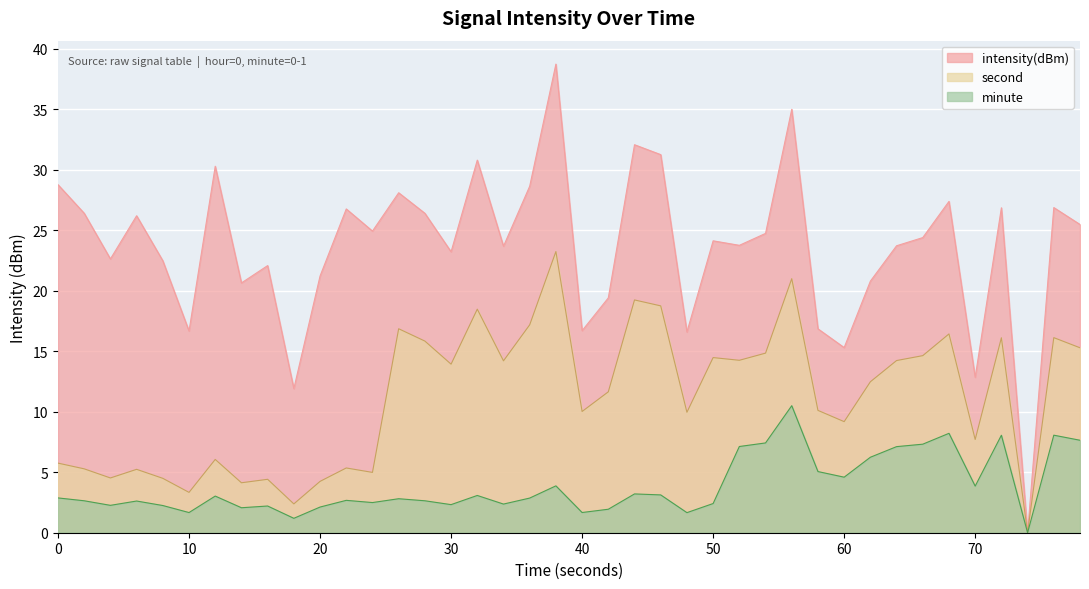

Which series has the largest range (max minus min)?

intensity(dBm)